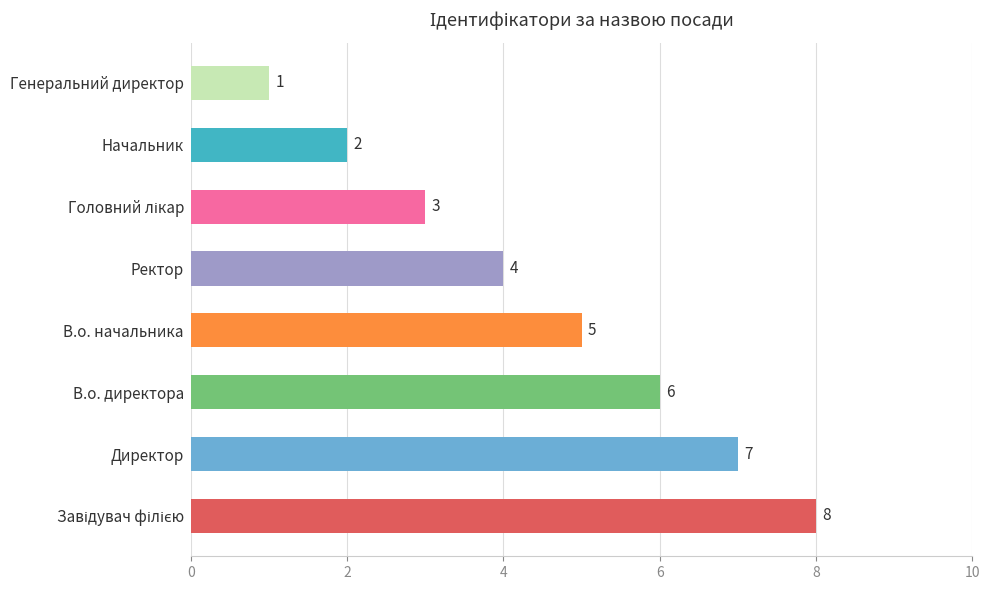

What is the difference between the maximum and minimum values?

7